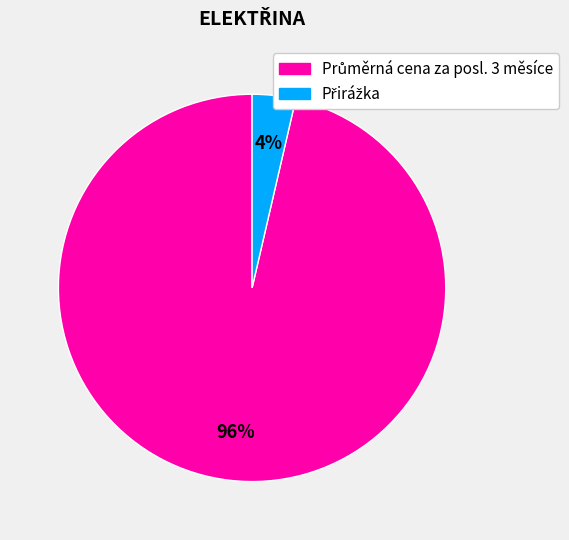

Is there any slice that represents more than half of the pie?

Yes